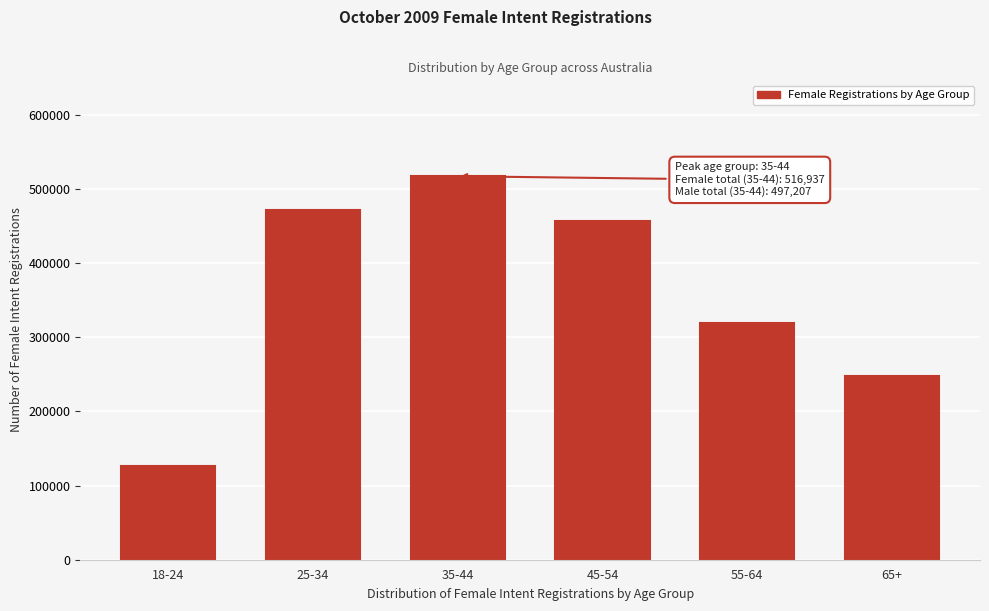

Reading right to left, what are all the values shown in this chart?

247686	319152	456594	516937	471291	126586